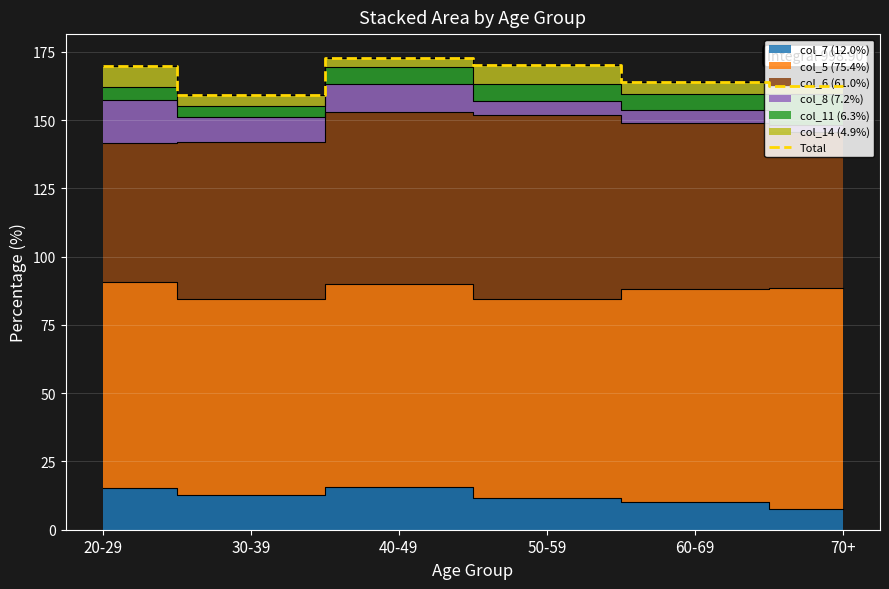

What is the change in value from 40-49 to 60-69?

-9.0